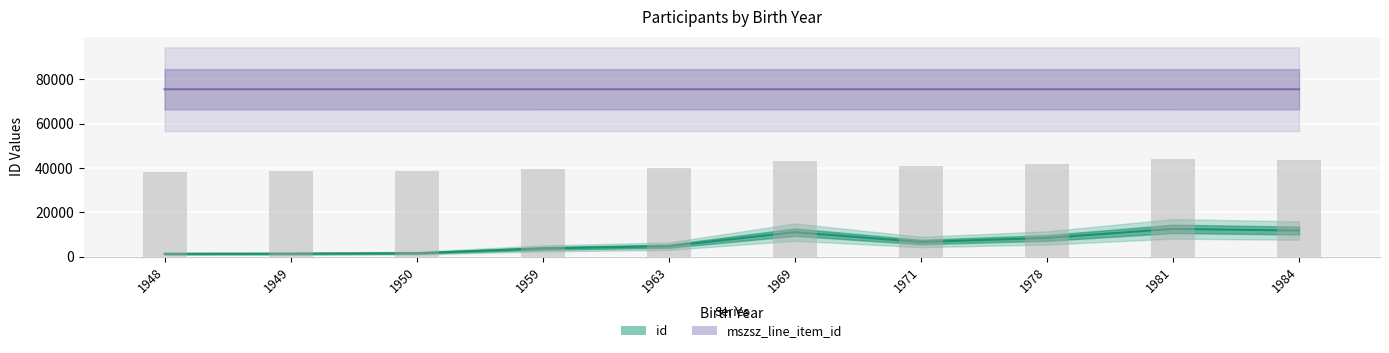

What is the value of the mszsz_line_item_id bar at the 1st from the left?

75572